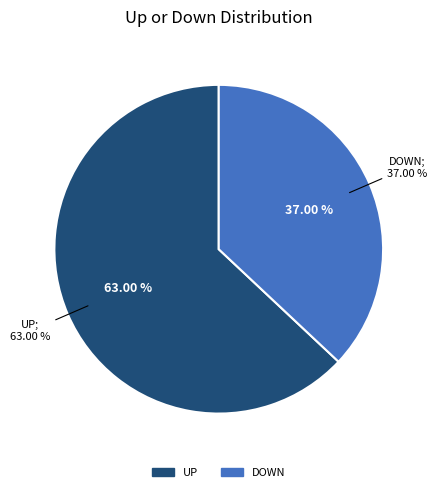

Which has a higher value, up or down?

up